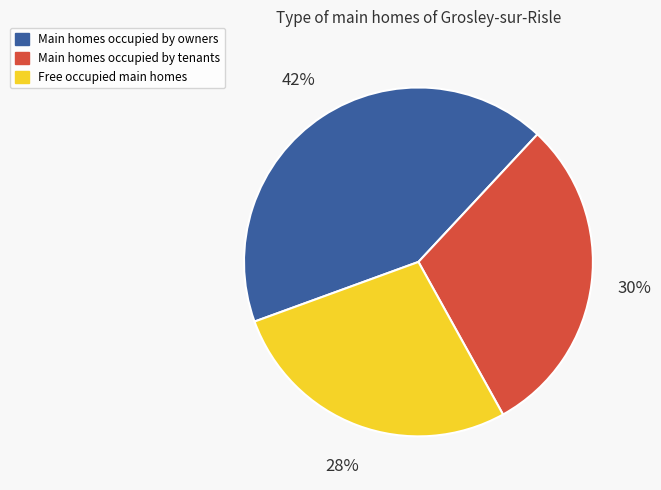

Between Main homes occupied by owners and Free occupied main homes, which is larger?

Main homes occupied by owners